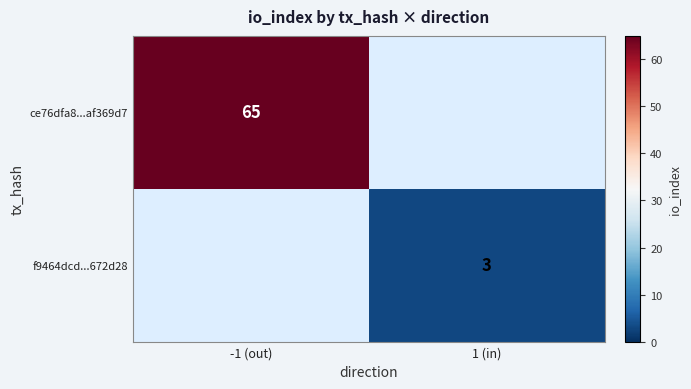

The value of ce76dfa8...af369d7 at -1 (out) is 19. True or false?

False